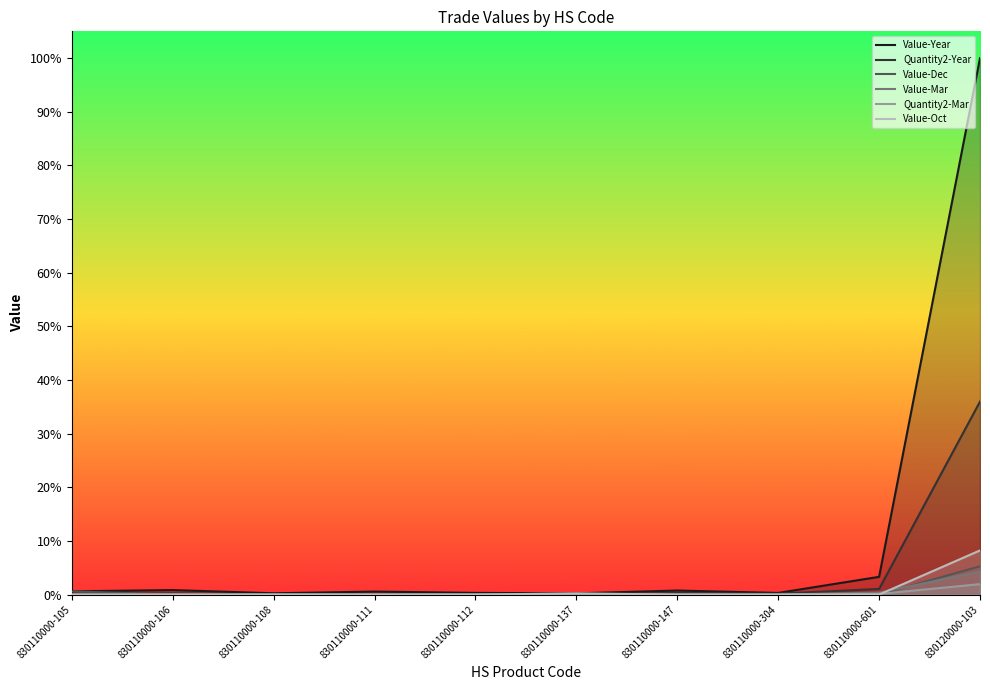

What is the total value across all series at 830110000-137?

0.5